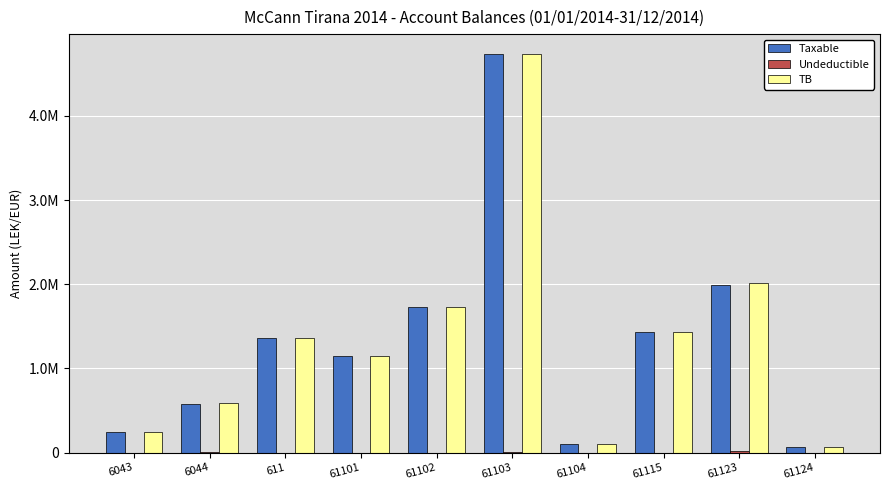

Reading left to right, list all the values displayed in this chart.

Taxable: 250227.1	575296.9	1366068.5	1149043.7	1735151.5	4731146.9	105900.0	1433753.2	1991862.2	61813.2
Undeductible: 0.0	12822.0	0.0	0.0	0.0	3920.0	0.0	250.0	18500.0	0.0
TB: 250227.1	588118.9	1366068.5	1149043.7	1735151.5	4735066.9	105900.0	1434003.2	2010362.2	61813.2